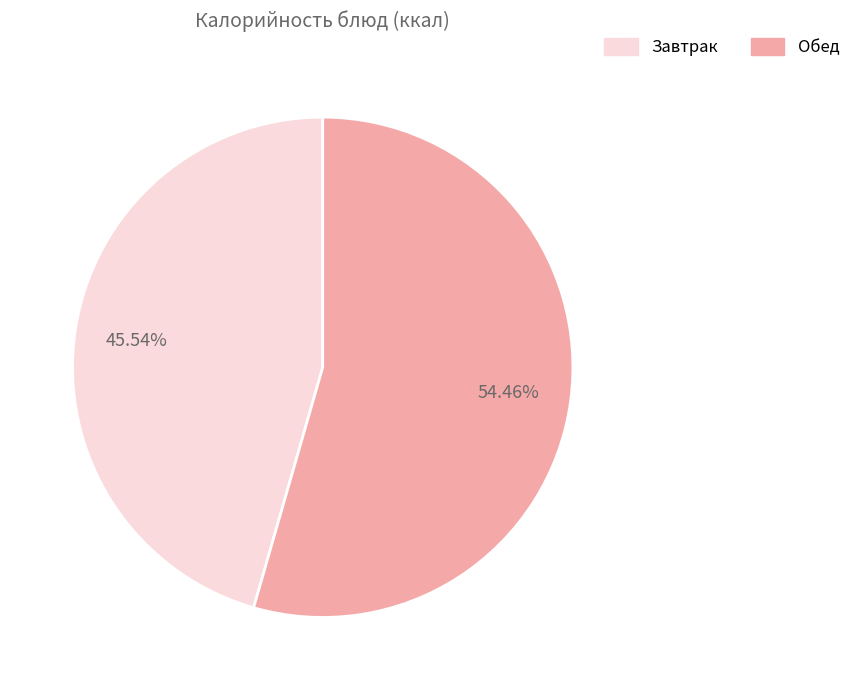

Does any single category account for the majority?

Yes